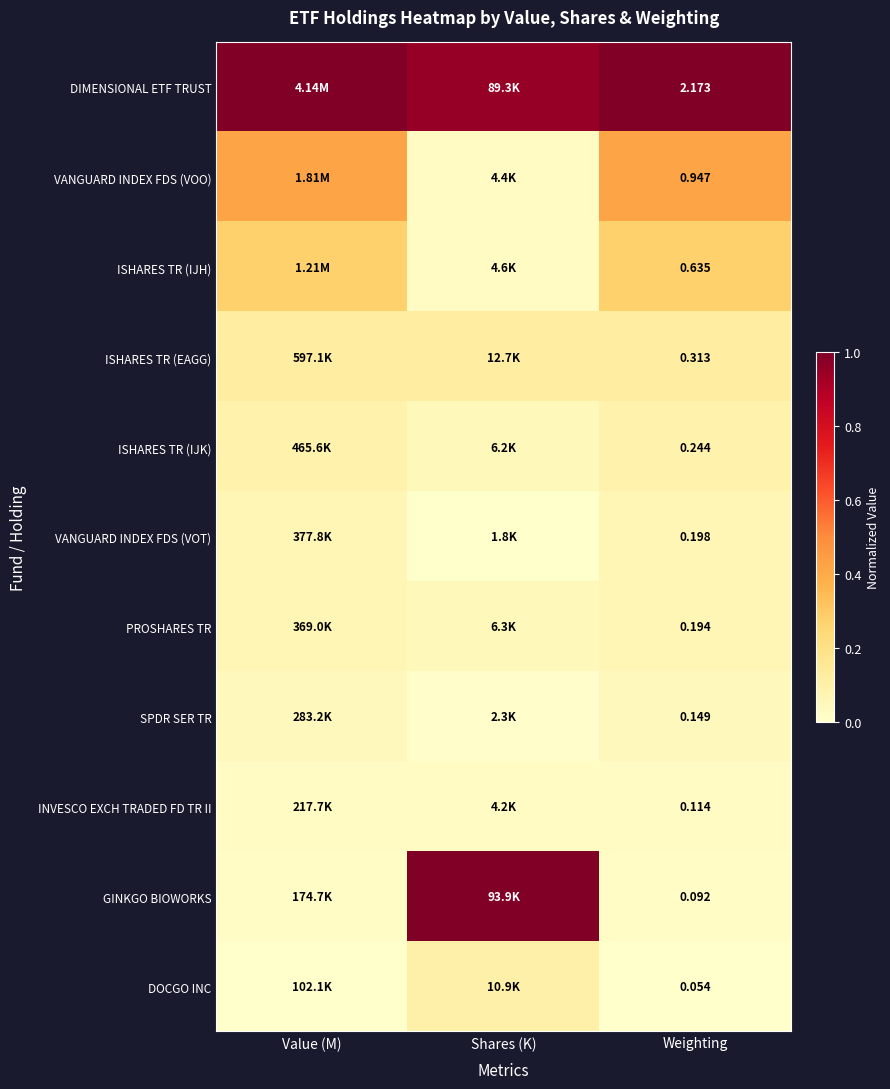

Is the value of DOCGO INC at Weighting greater than the value of VANGUARD INDEX FDS (VOT) at Weighting?

No